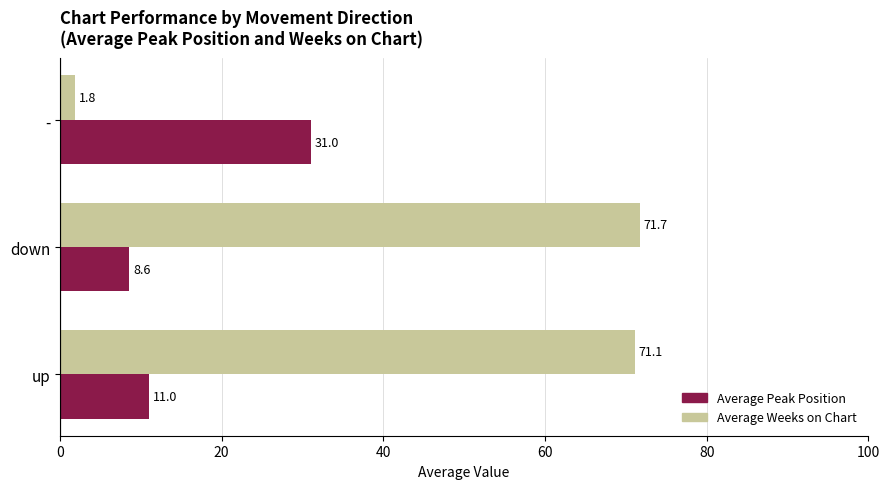

Which series has the largest total across all categories?

Average Weeks on Chart